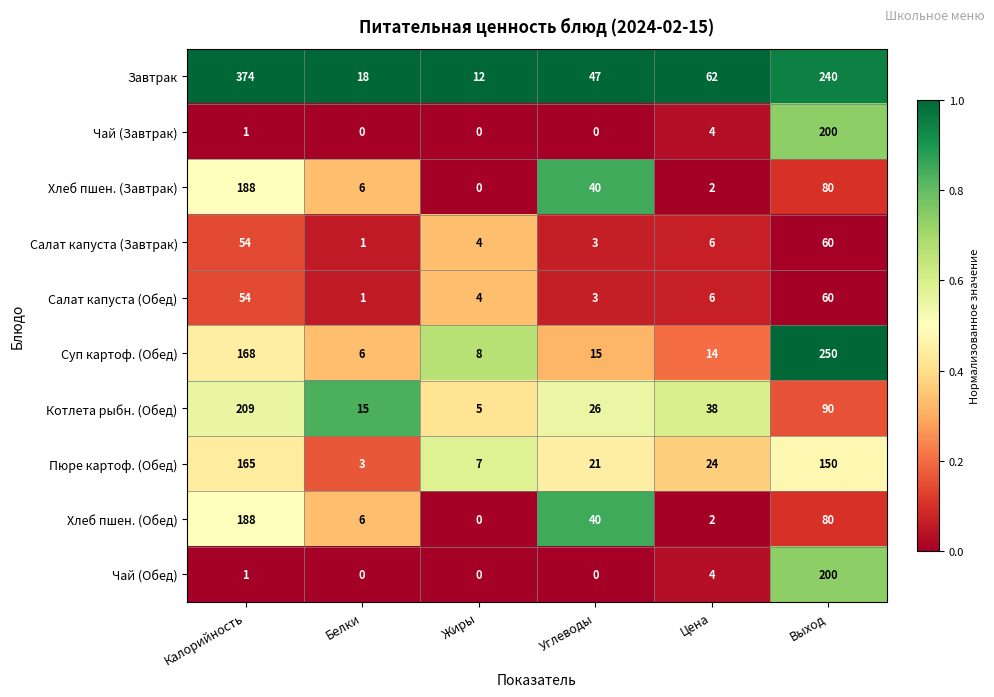

Count the number of data series in this chart.

10